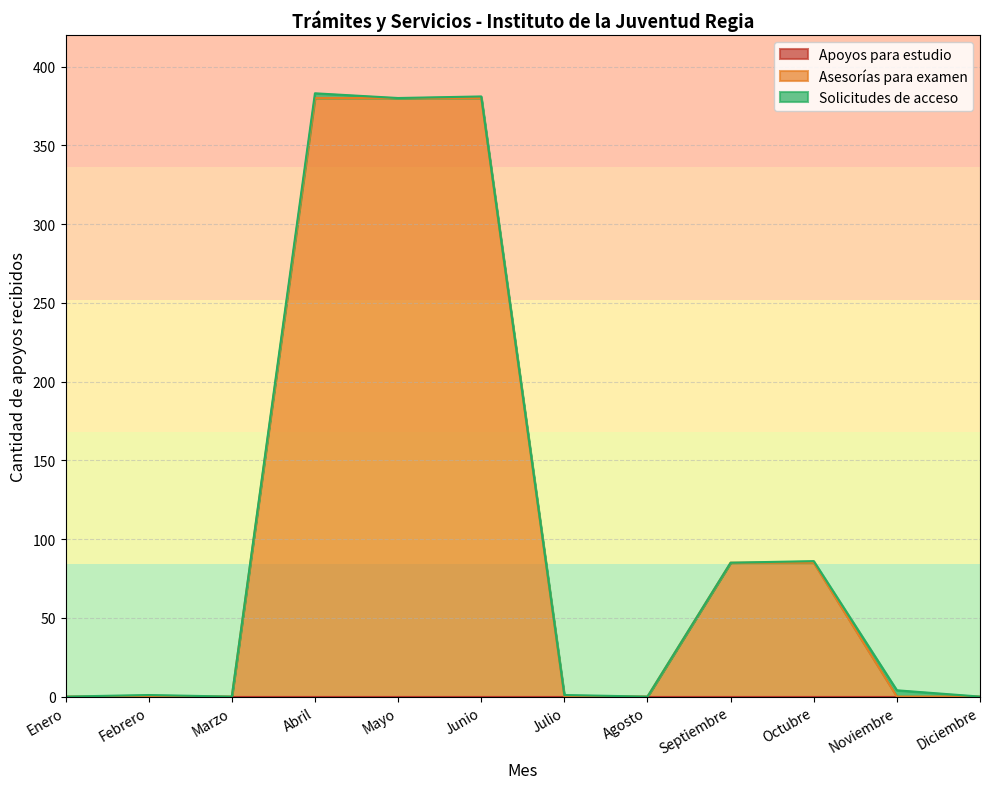

Is it true that Apoyos recibidos (Octubre) equals 0 at Indicador 1?

True